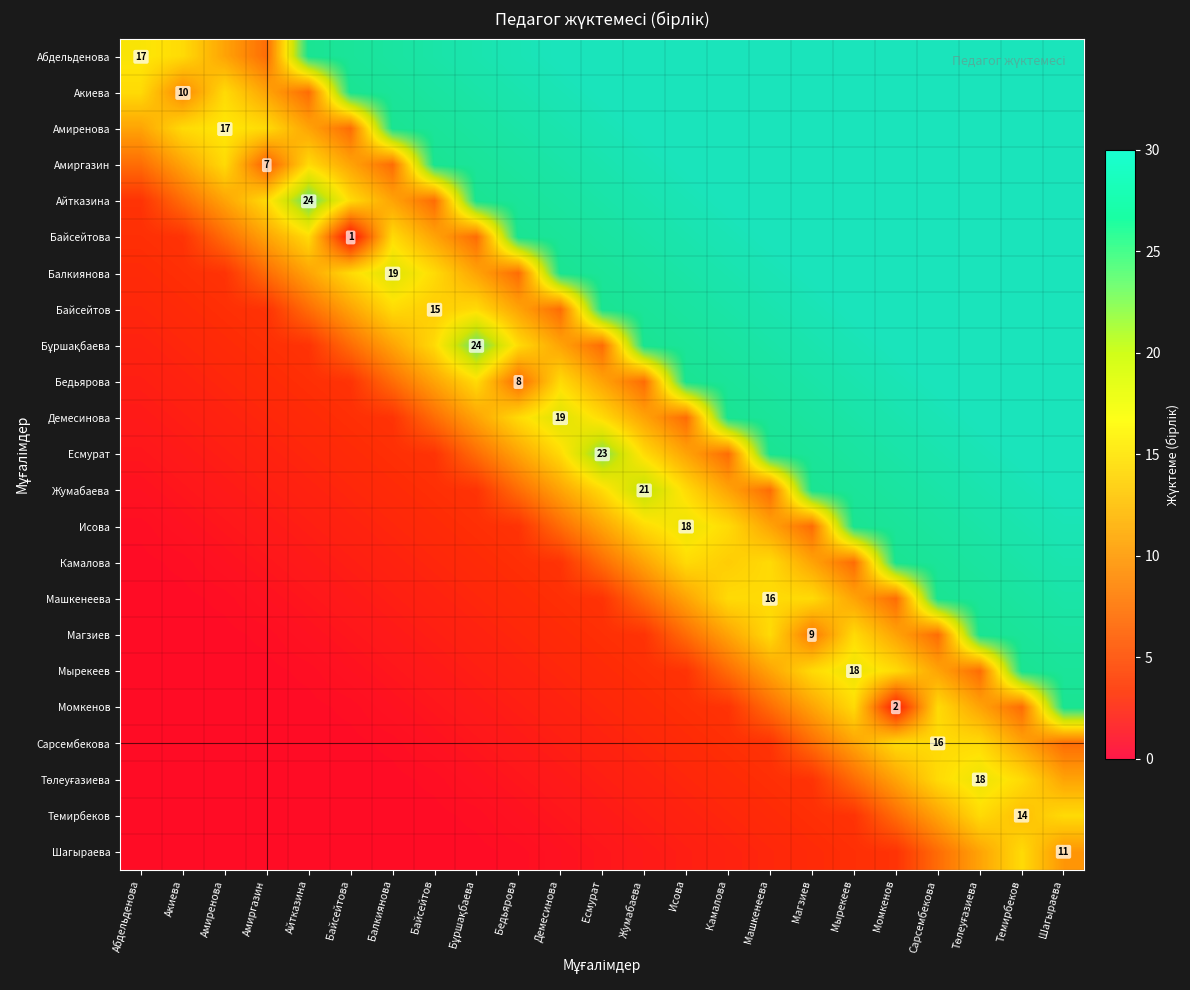

Which category has the highest value across all series?

Шагыраева